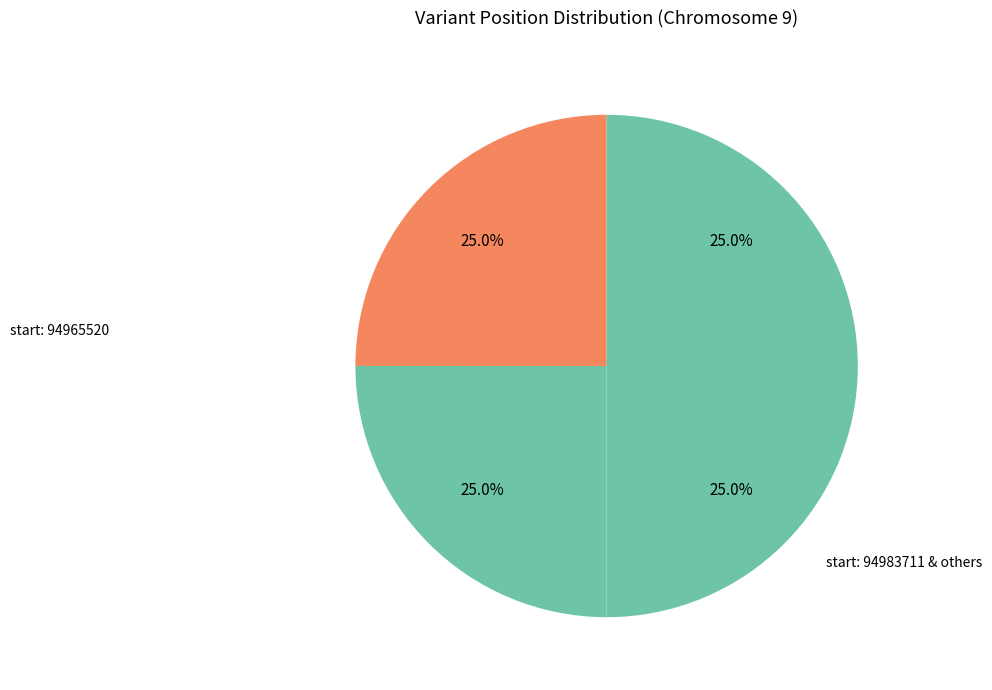

Does any single category account for the majority?

No